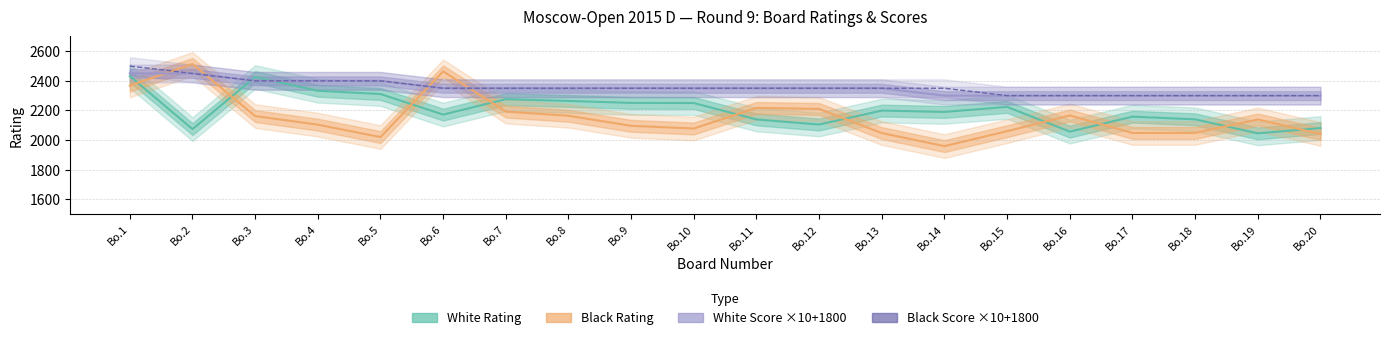

What value does the White Score ×10+1800 series have at Bo.18, to the nearest 50?

2300